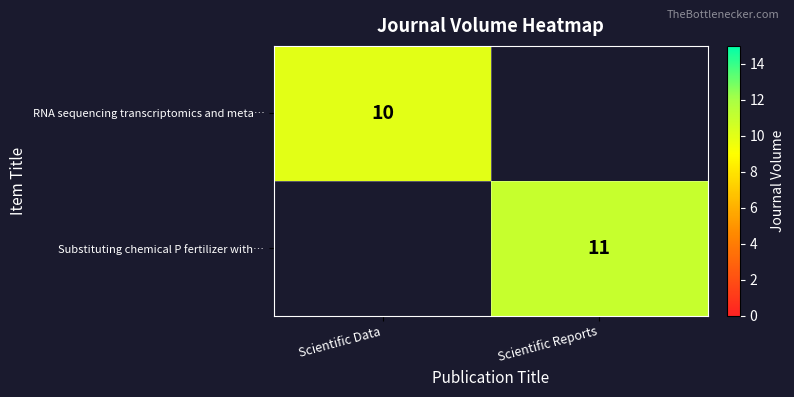

True or false: Substituting chemical P fertilizer with… has a value of 11 at Scientific Reports.

True